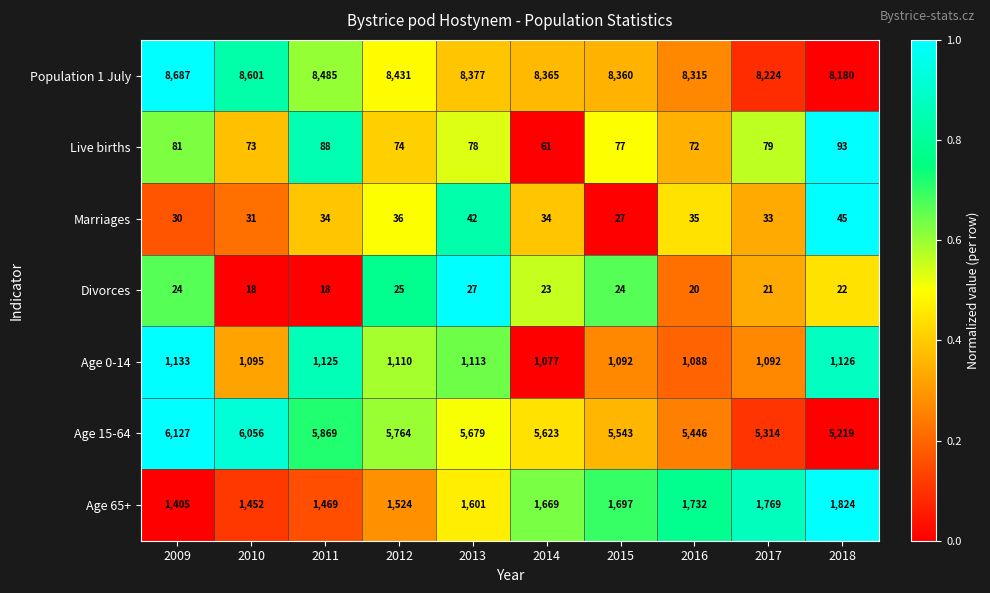

The value of Divorces at 2011 is 29. True or false?

False